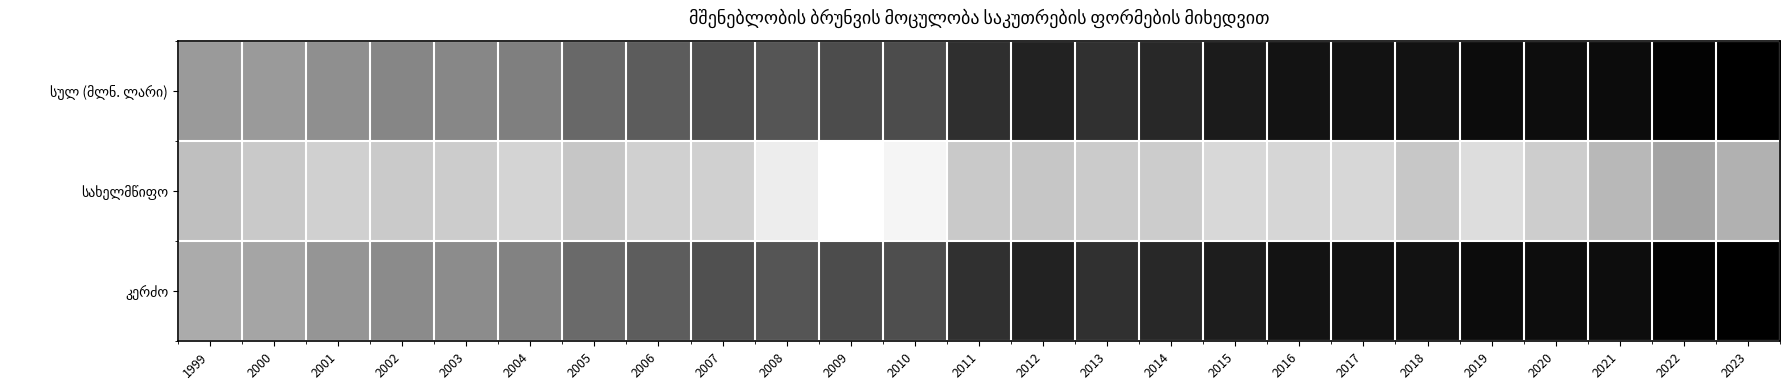

Which series has the largest total across all categories?

სულ (მლნ. ლარი)